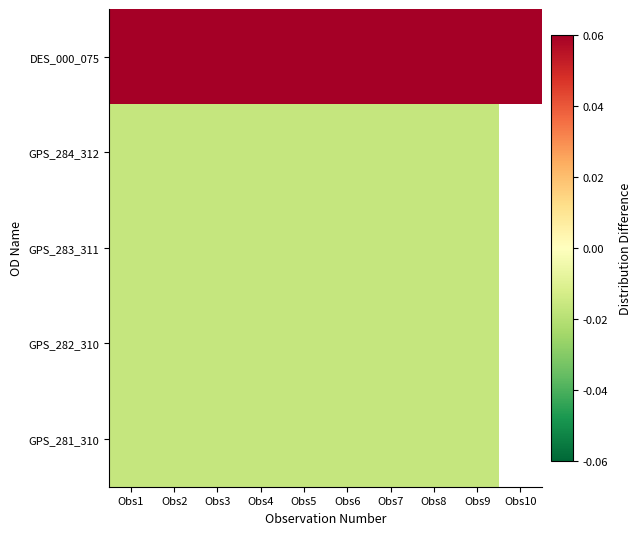

Is the value of GPS_281_310 at Obs7 greater than the value of GPS_282_310 at Obs9?

No